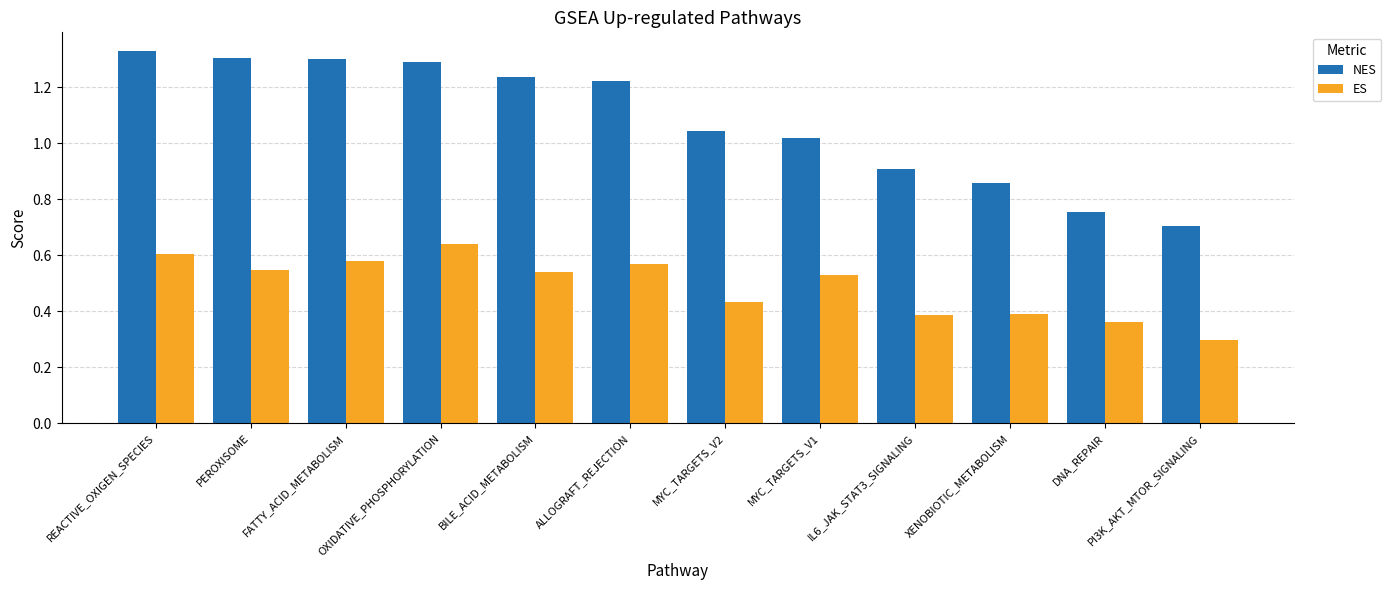

What position from the left is REACTIVE_OXIGEN_SPECIES?

1